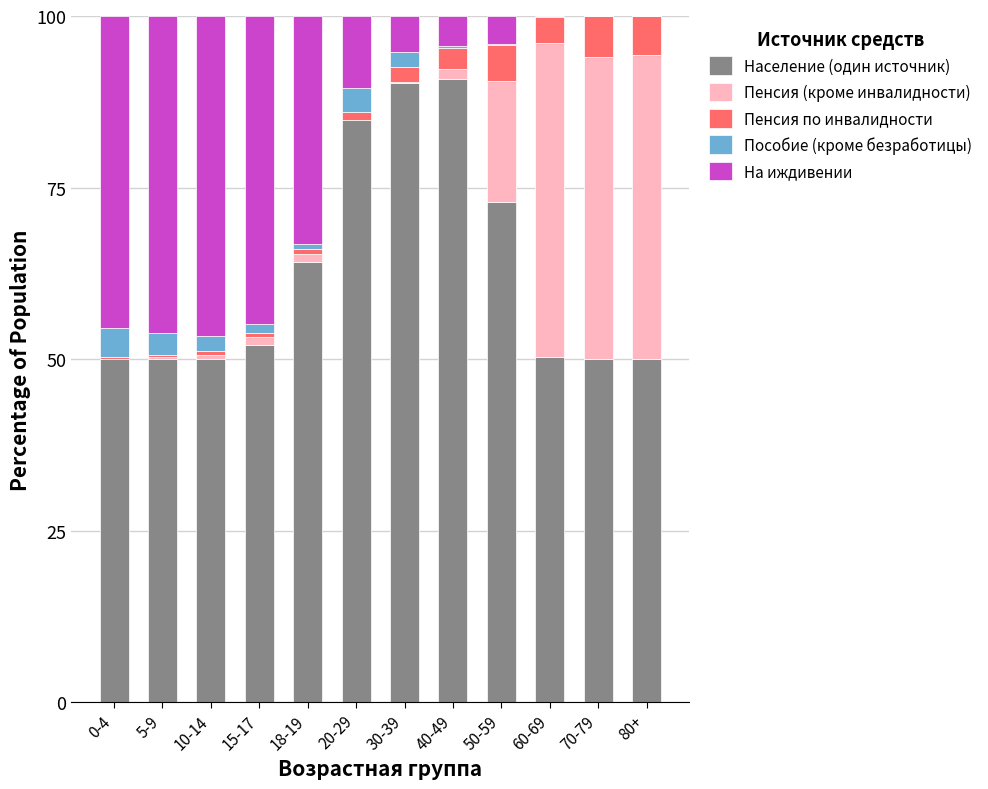

What is the total value across all series at 80+?

100.0